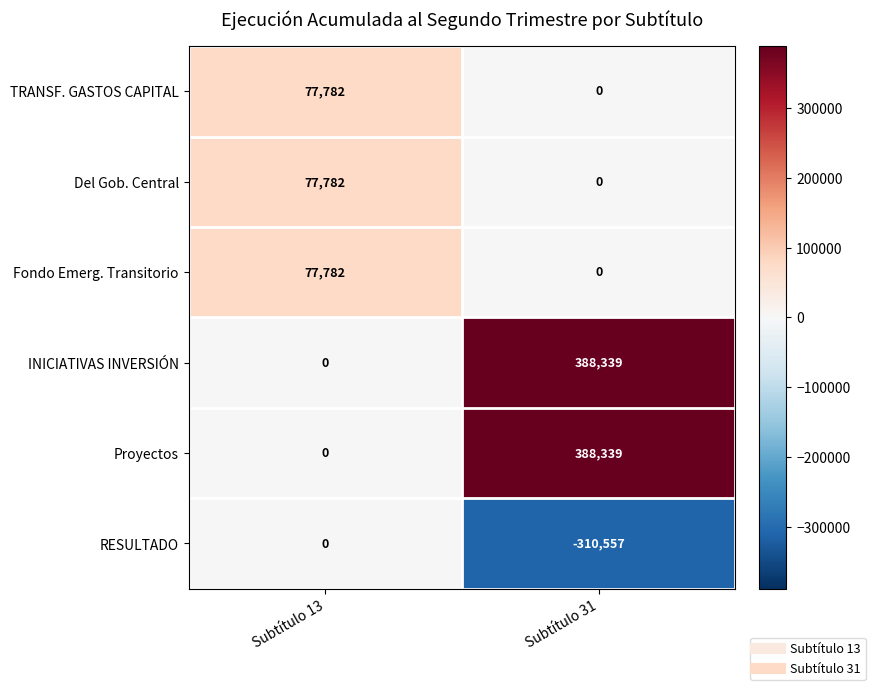

Reading left to right, extract all data points from this chart.

TRANSF. GASTOS CAPITAL: Subtítulo 13=77782	Subtítulo 31=0
Del Gob. Central: Subtítulo 13=77782	Subtítulo 31=0
Fondo Emerg. Transitorio: Subtítulo 13=77782	Subtítulo 31=0
INICIATIVAS INVERSIÓN: Subtítulo 13=0	Subtítulo 31=388339
Proyectos: Subtítulo 13=0	Subtítulo 31=388339
RESULTADO: Subtítulo 13=0	Subtítulo 31=-310557